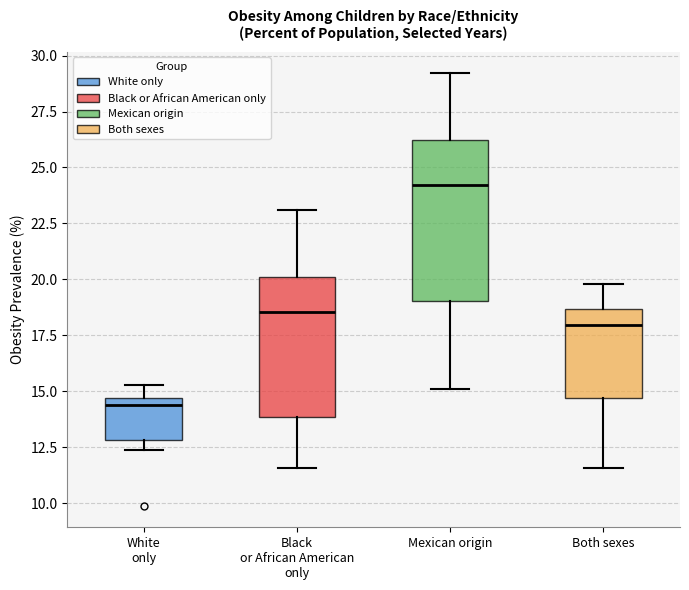

Reading left to right, read every box against the y-axis: the position of its median line, the range the box covers, and the ends of its whiskers. The values are not printed on the chart, so give them approximately, as read against the axis.

White only: median 14.5 (just below the box's upper edge), box 13.0 to 14.5, whiskers 12.5 to 15.5
Black or African American only: median 18.5, box 14.0 to 20.0, whiskers 11.5 to 23.0
Mexican origin: median 24.0, box 19.0 to 26.0, whiskers 15.0 to 29.0
Both sexes: median 18.0, box 14.5 to 18.5, whiskers 11.5 to 20.0